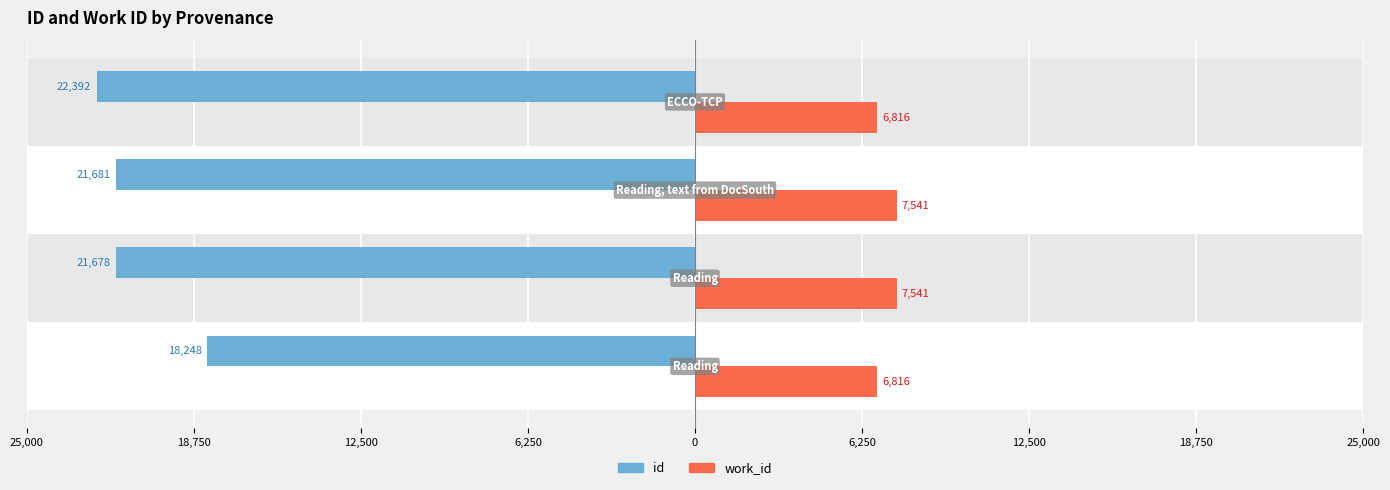

Does the chart contain any negative values?

Yes